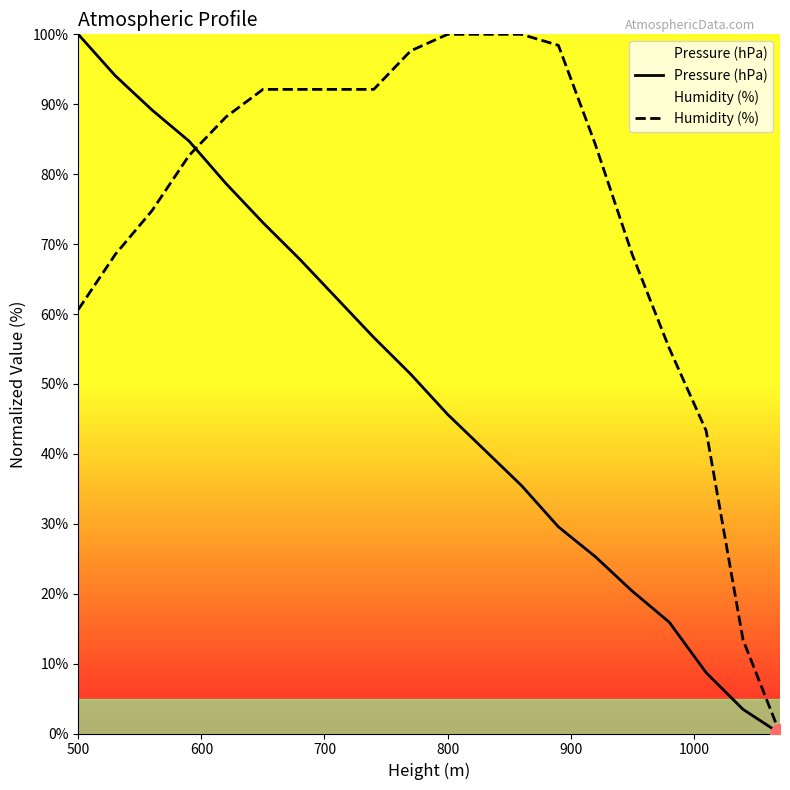

Which series has the largest total across all categories?

Humidity (%)